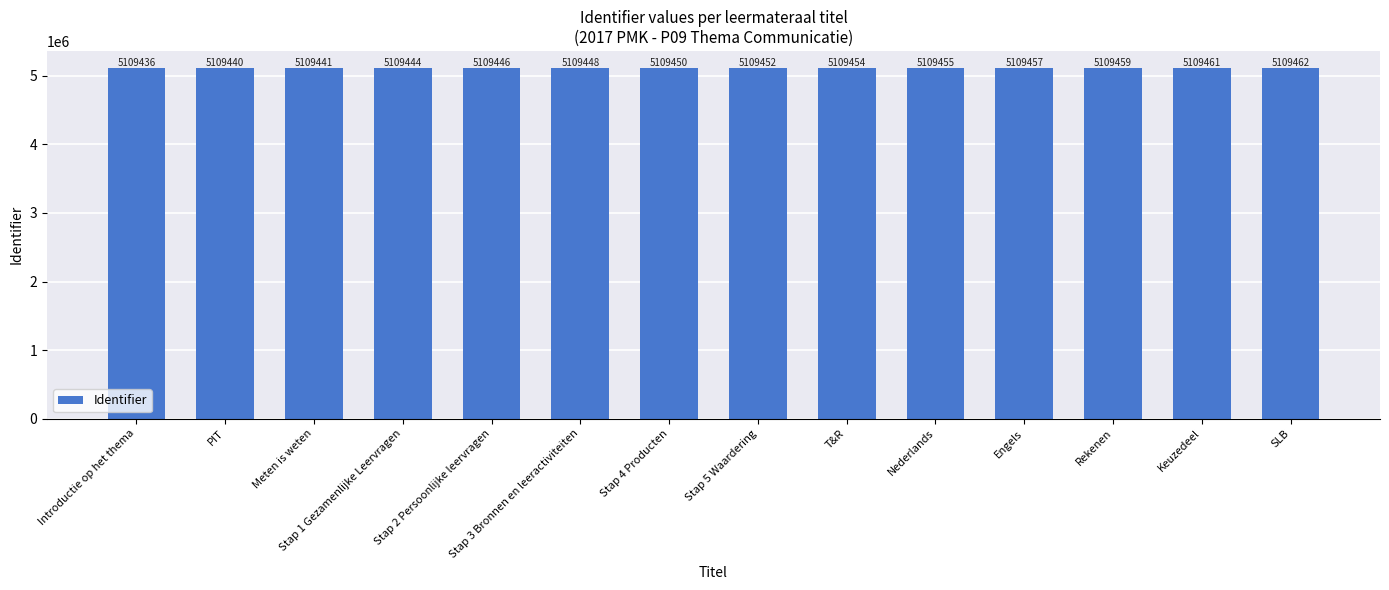

Which category has the highest value across all series?

SLB